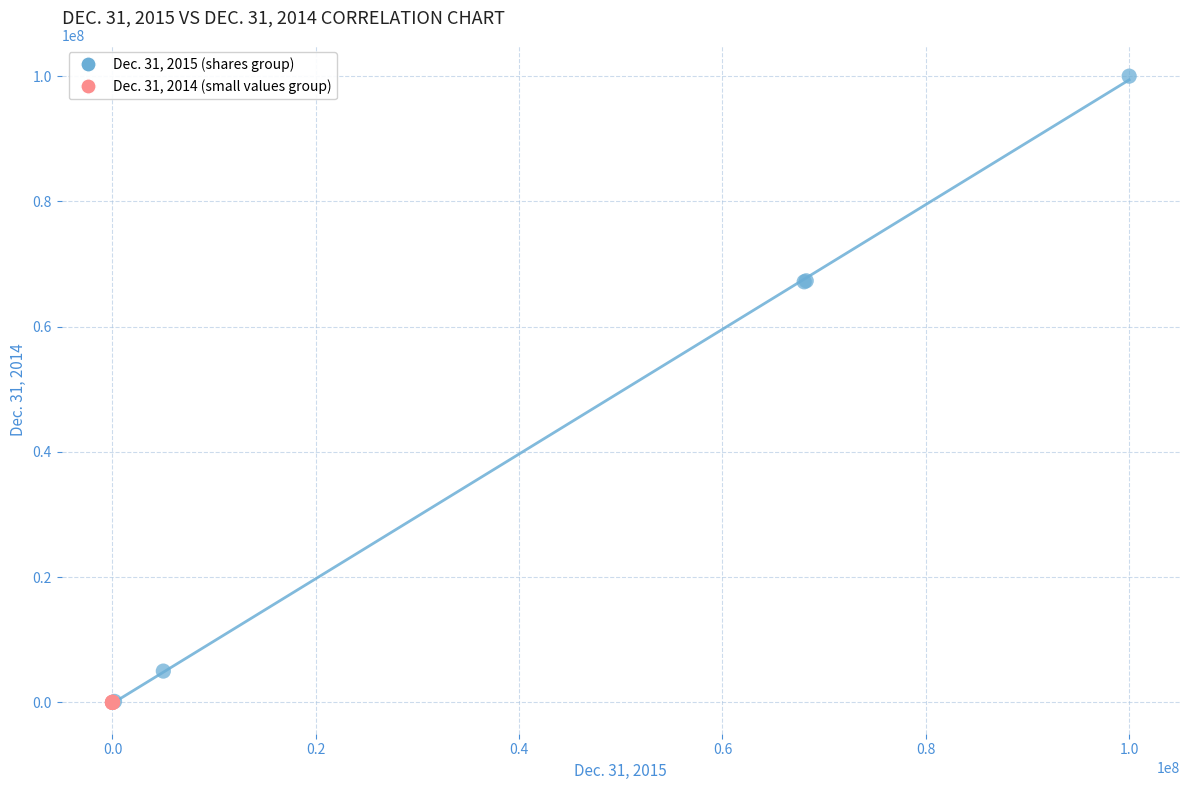

Which series has the largest Y range (max minus min)?

Dec. 31, 2015 (shares group)